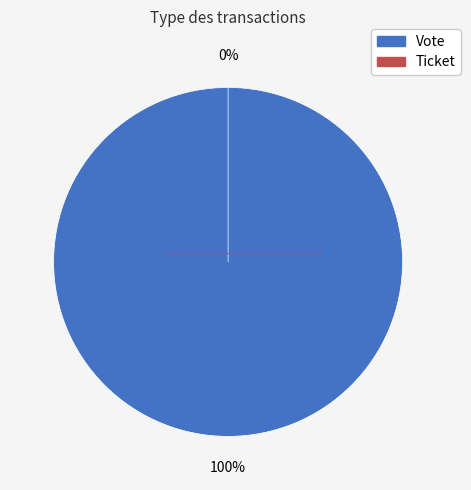

To the nearest percent, what is the average slice percentage?

50%